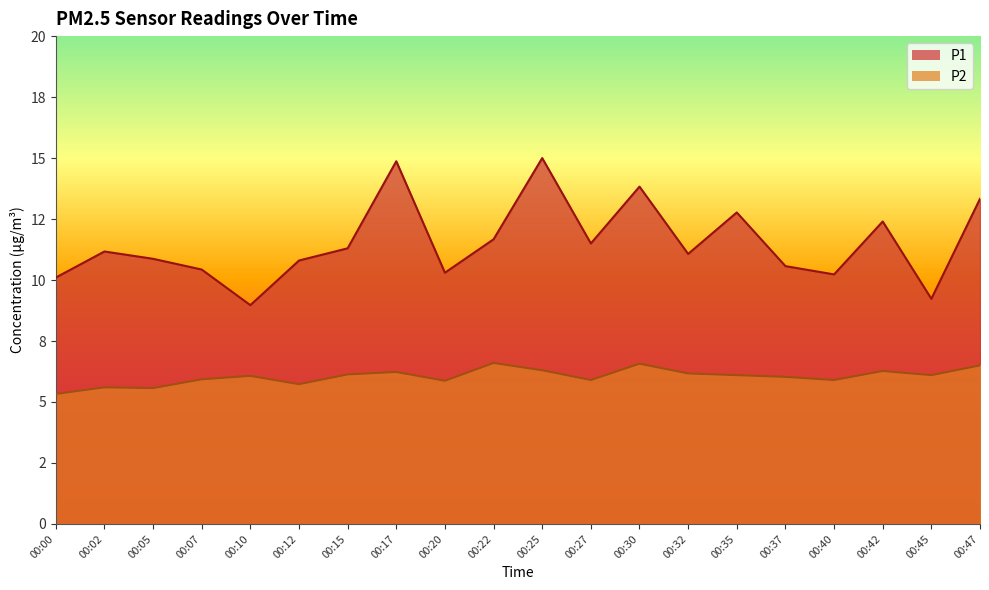

List the series in order of their peak value, highest first.

P1, P2